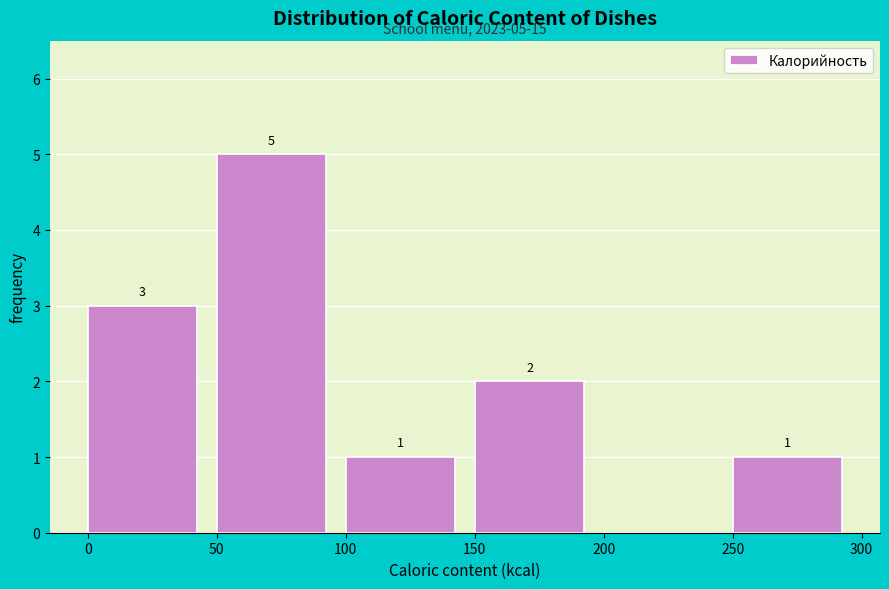

Over which range of the x-axis is the bar tallest?

50 to 100